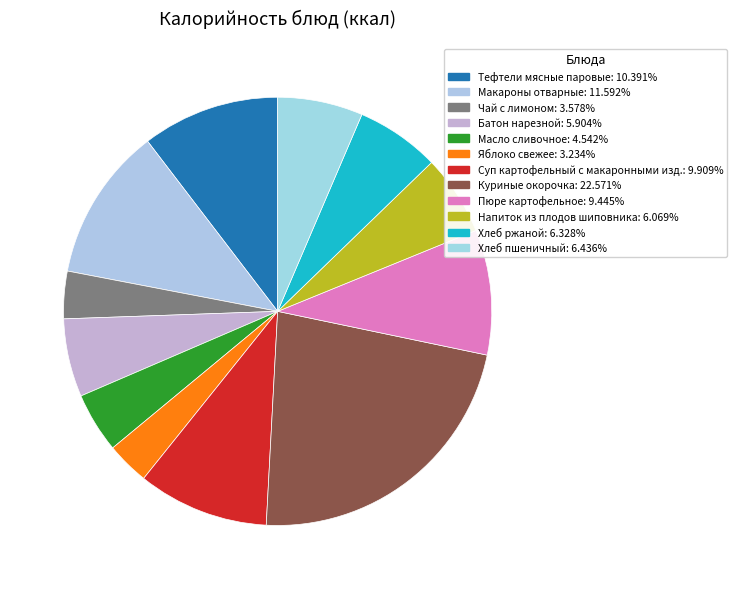

To the nearest percent, what percentage of the pie is Хлеб пшеничный?

6%